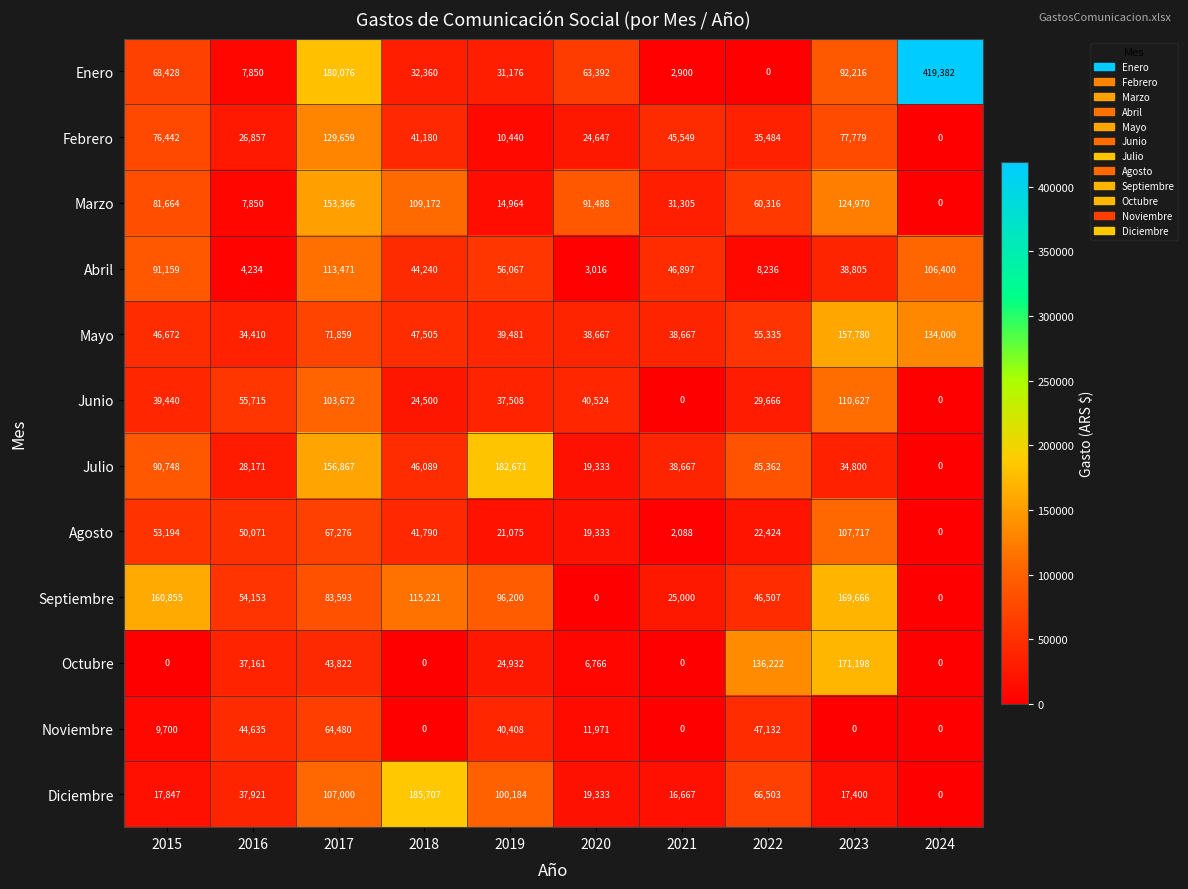

What is the difference between the highest and lowest values at 2022?

136222